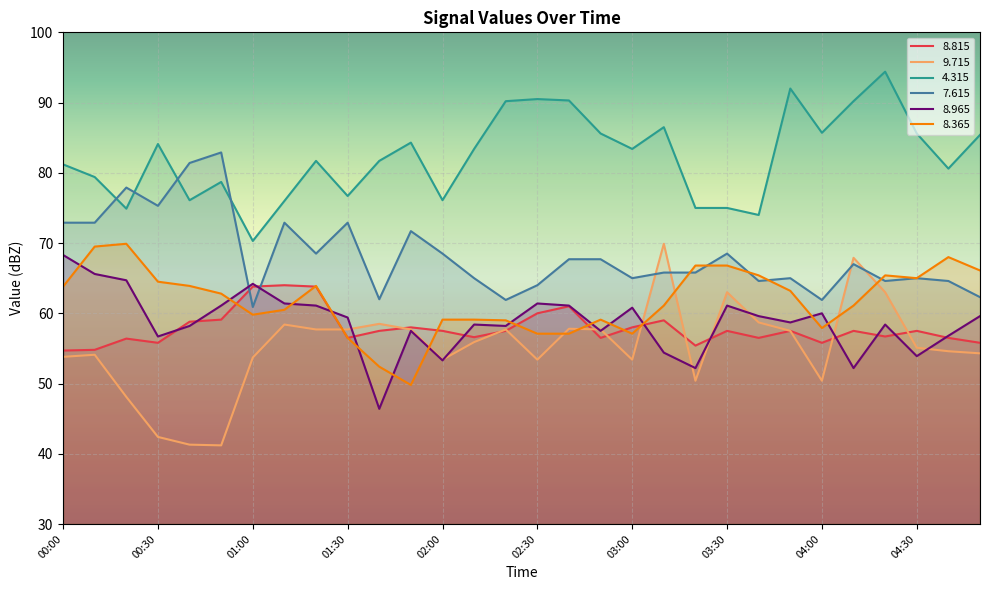

Where is   8.815 nearest to the value 59?

03:10